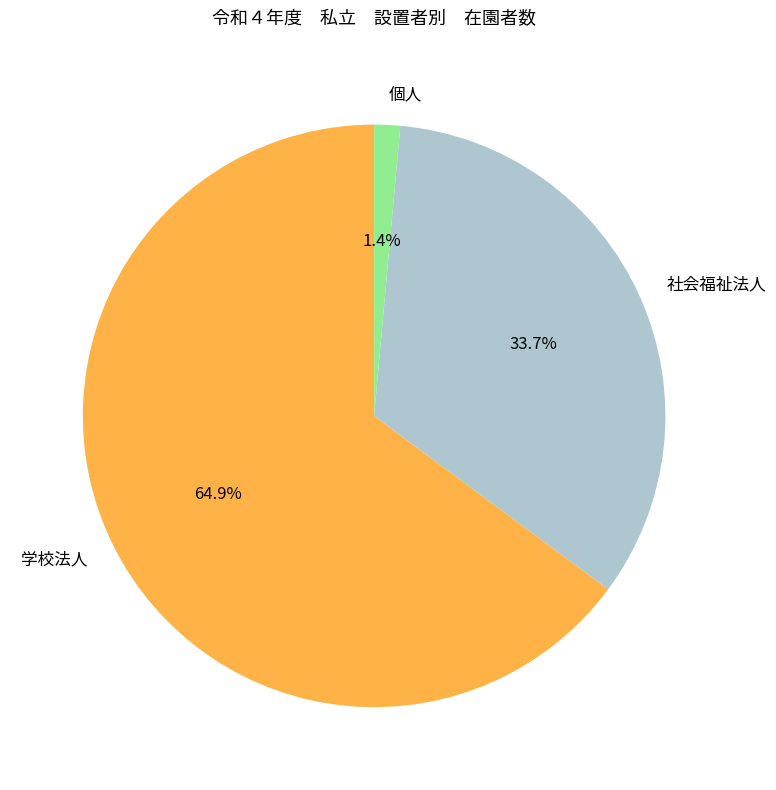

True or false: 学校法人 accounts for 59% of the total.

False